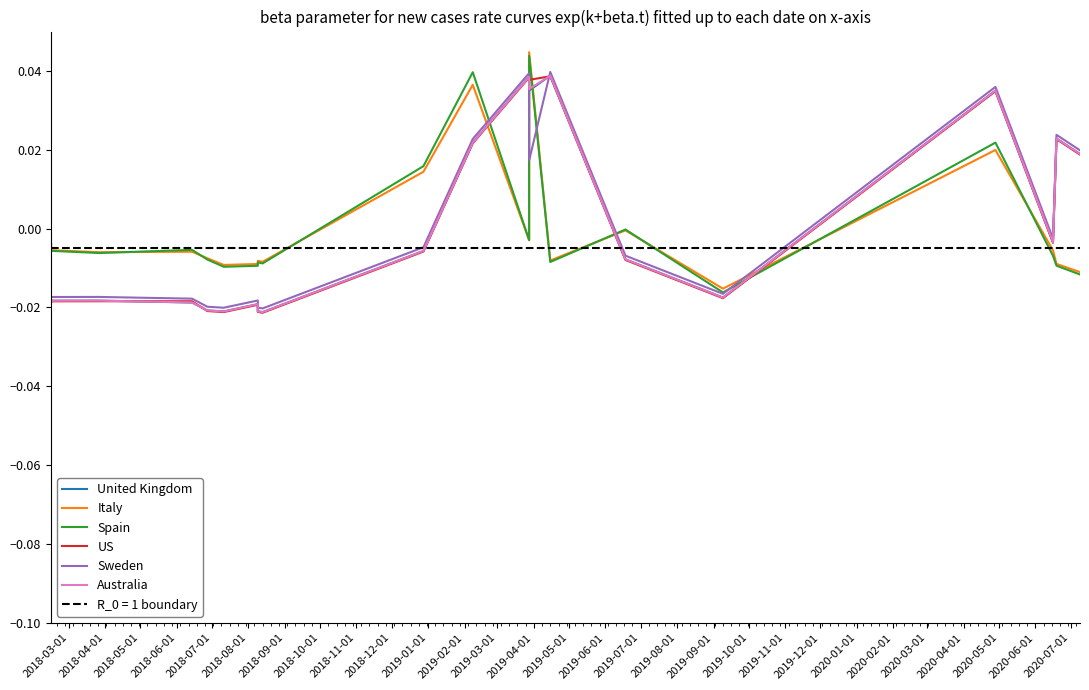

Which has a higher value, 2019-02-01 or 2018-12-01?

2019-02-01